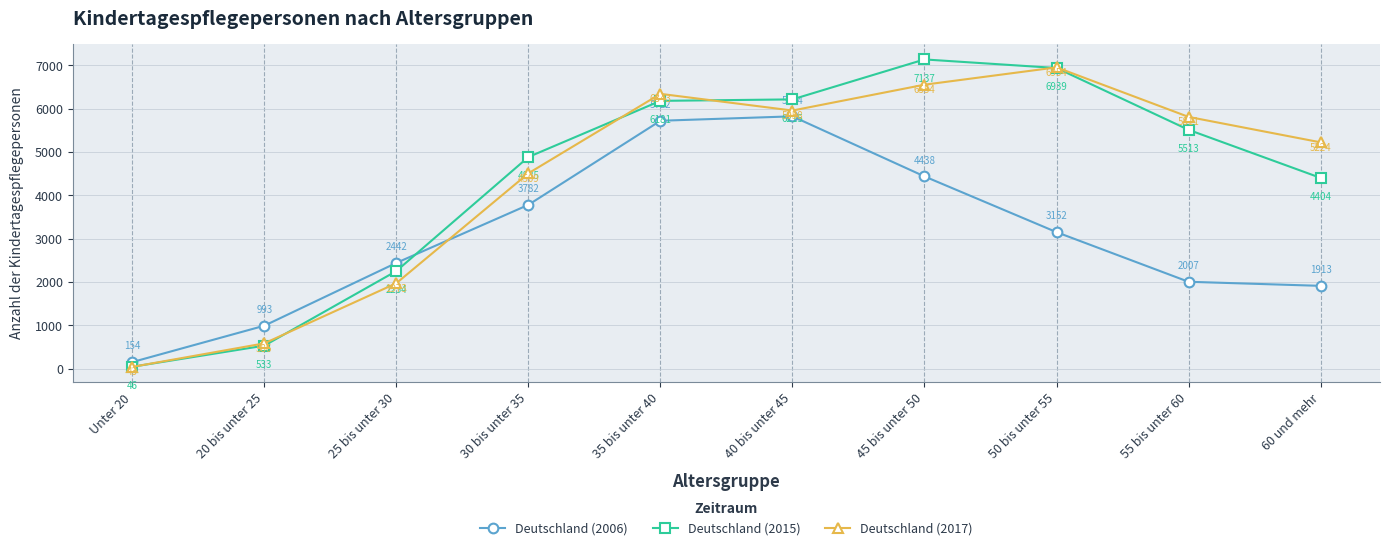

What is the sum of the Deutschland (2015) values at 55 bis unter 60 and 25 bis unter 30?

7767